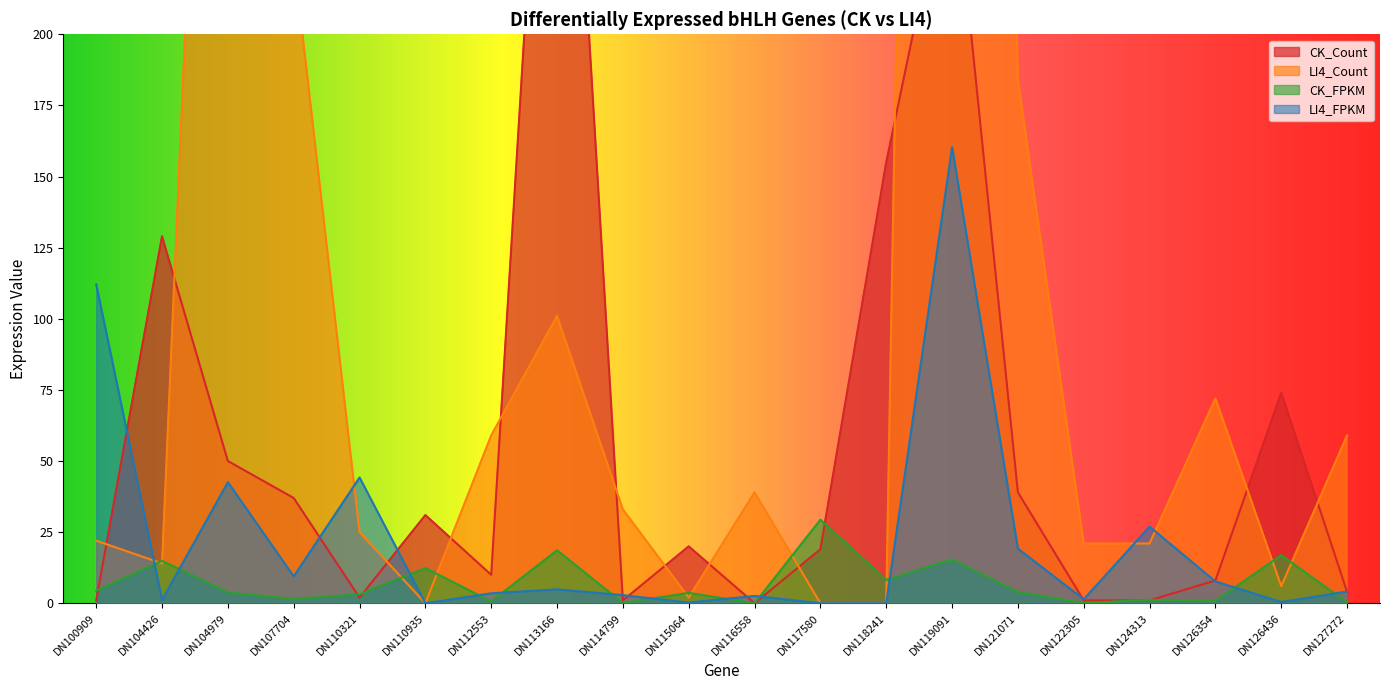

The LI4_FPKM series shows 42.6 at DN104979. True or false?

True